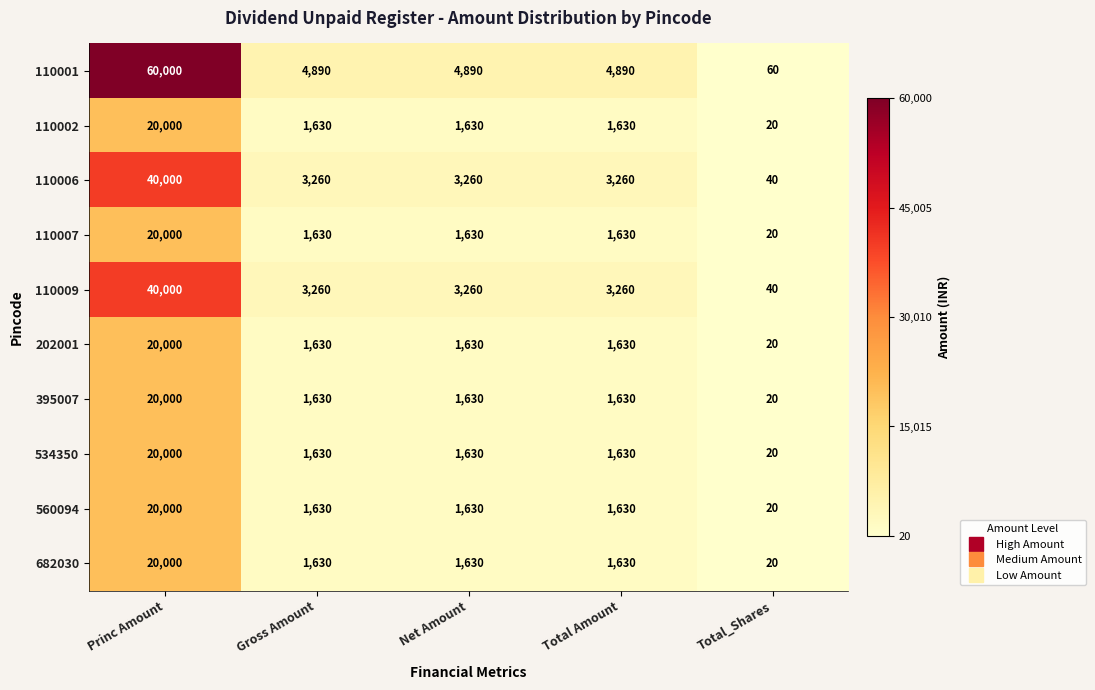

Is it true that 395007 equals 9 at Total_Shares?

False